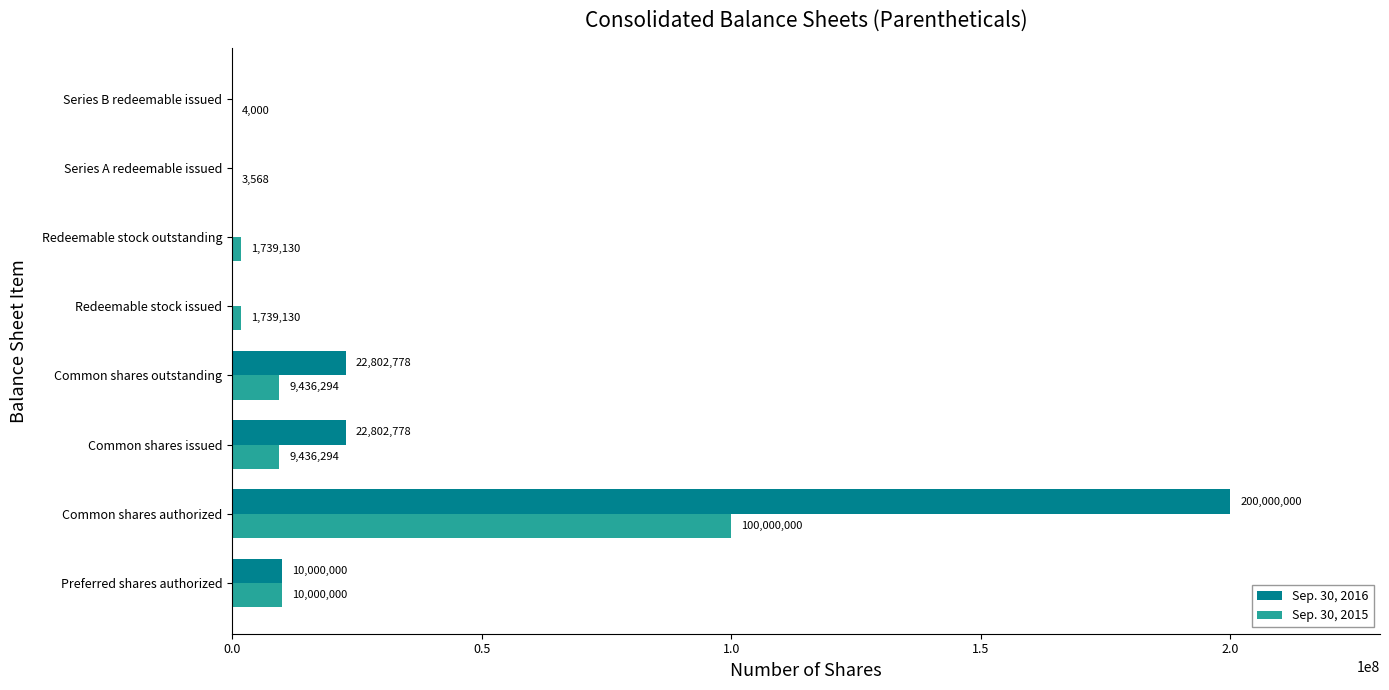

The Sep. 30, 2015 series shows 179077698 at Common shares authorized. True or false?

False